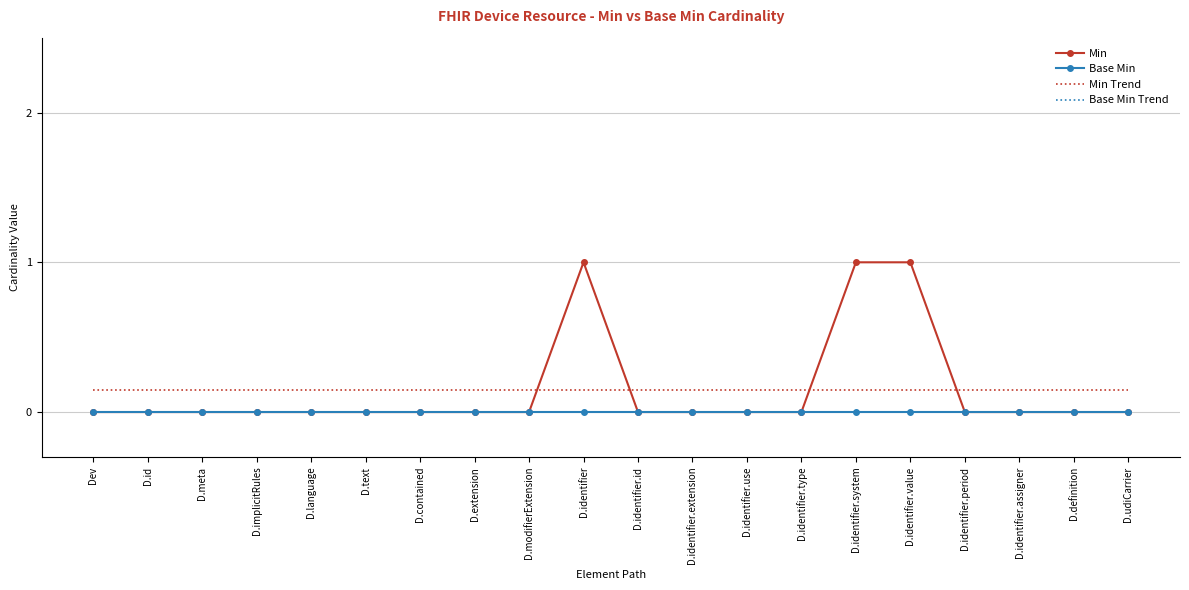

Which series has the largest range (max minus min)?

Min